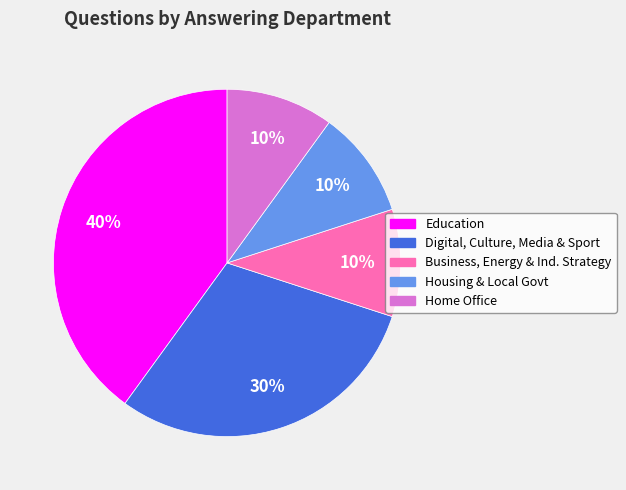

Which has a higher value, Housing & Local Govt or Education?

Education